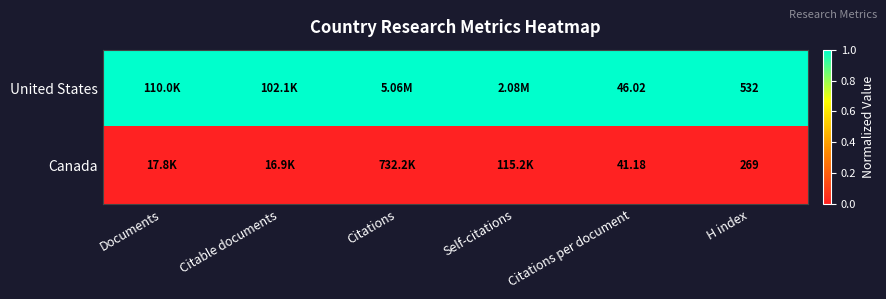

Is the value of United States at H index greater than the value of Canada at Citations per document?

Yes